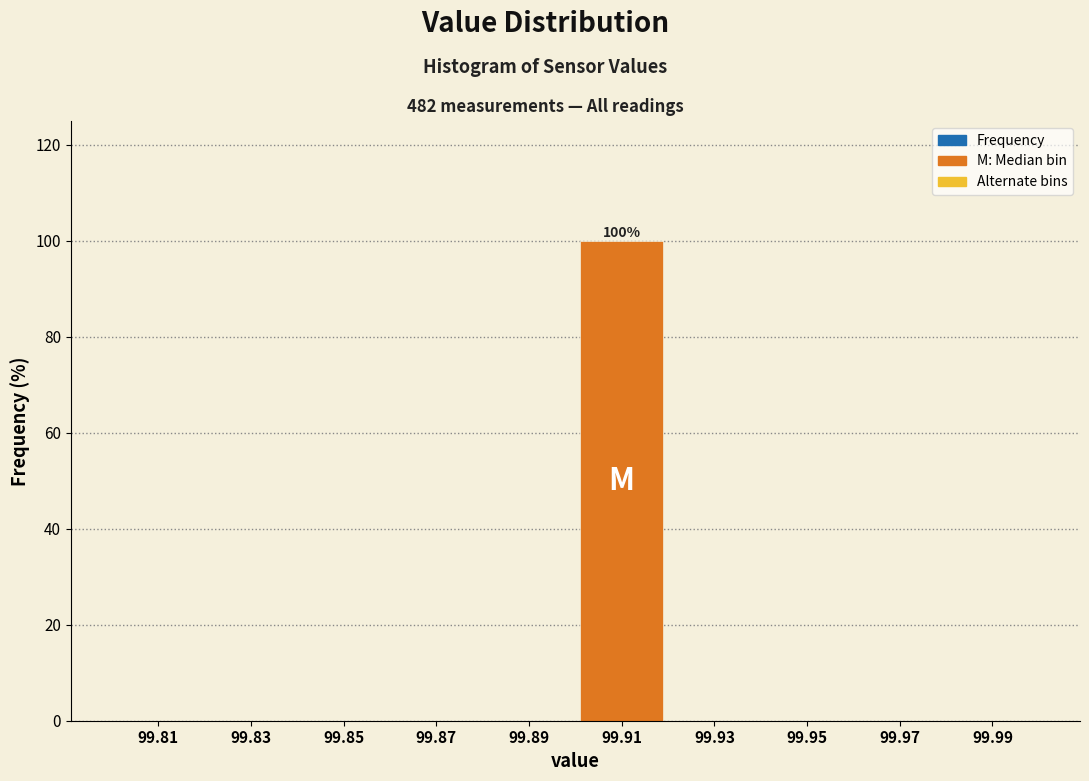

Which range on the x-axis has the tallest bar?

99.90 to 99.92